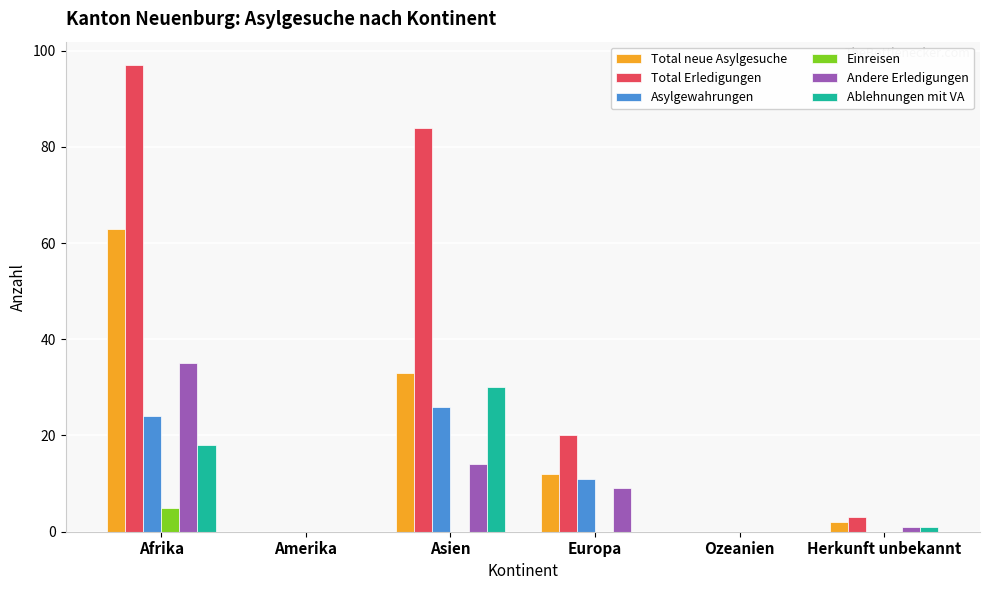

What is the sum of all Total neue Asylgesuche values?

110